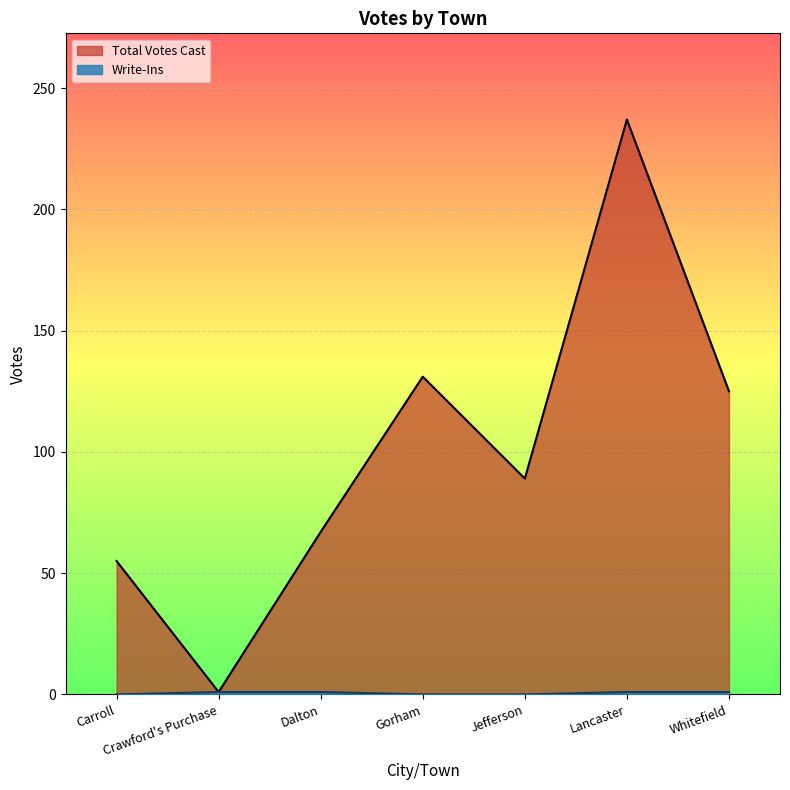

Does the chart display data point markers on the line(s)?

No